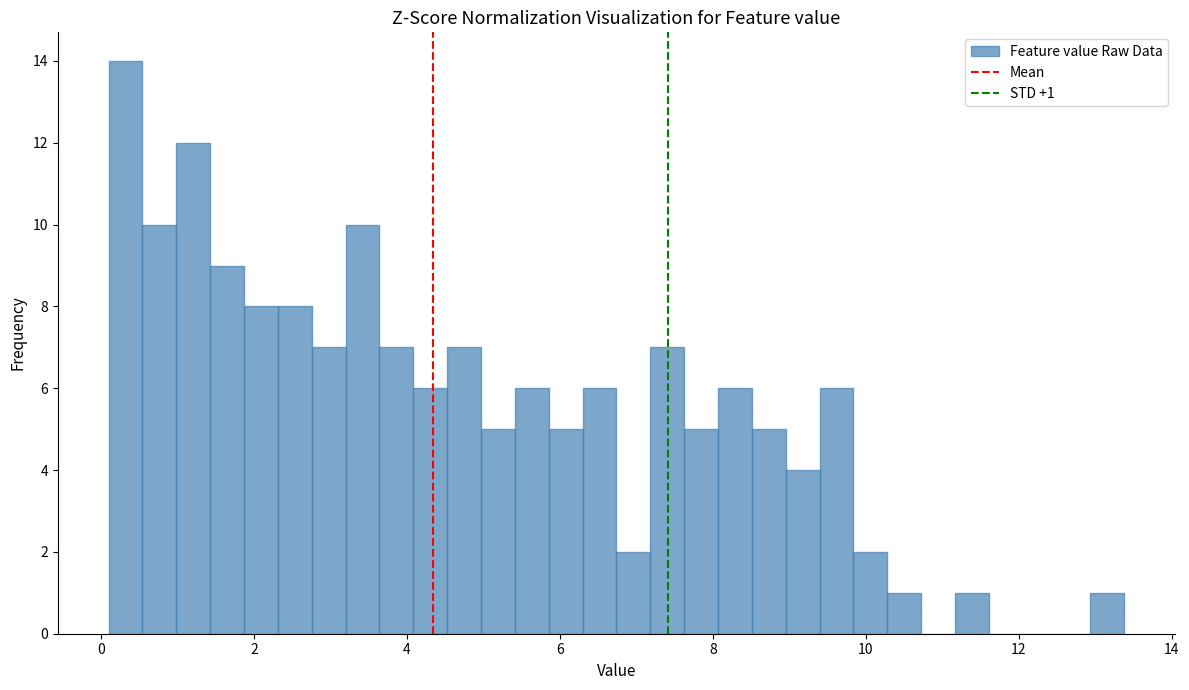

Around what value on the x-axis is the tallest bar? Give the approximate position of its centre, as read against the axis.

0.4